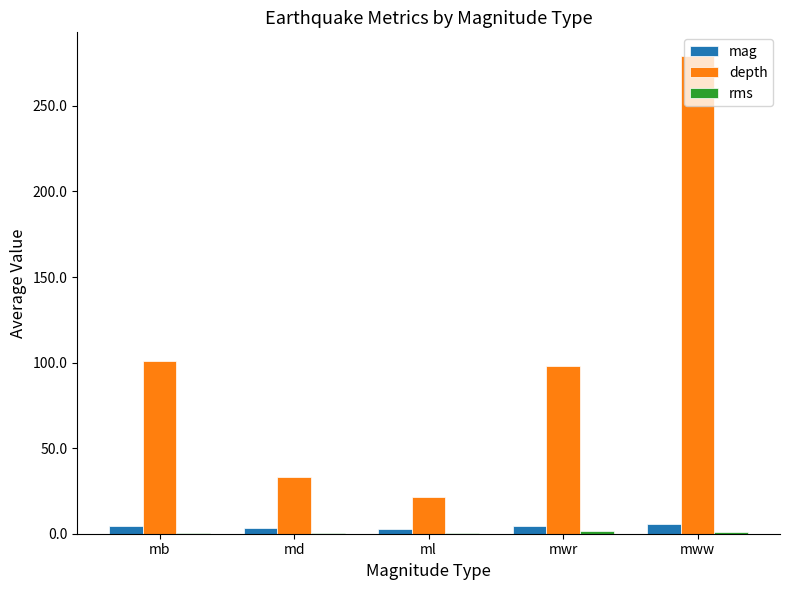

Which series has the largest total across all categories?

depth